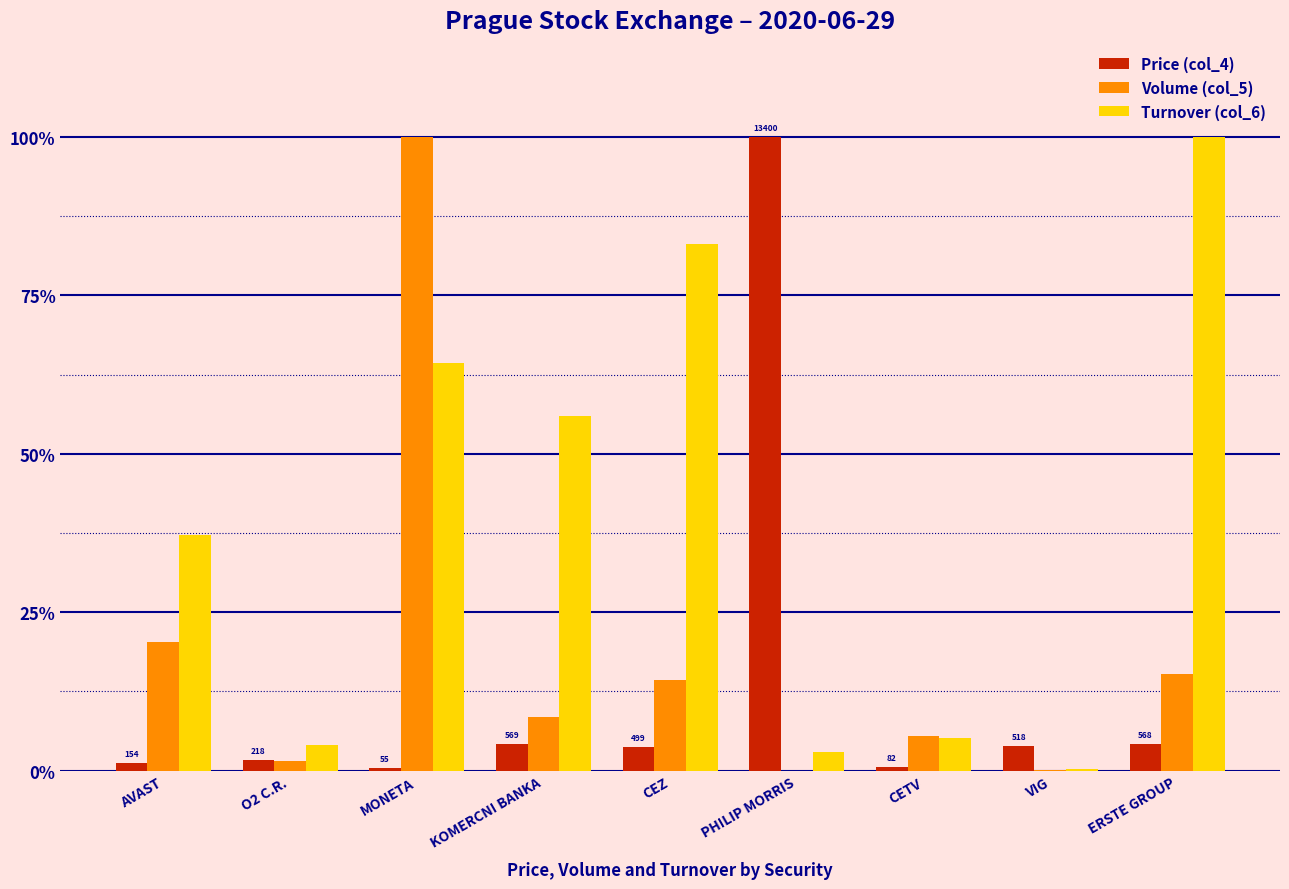

Where does the Turnover (col_6) series first go above 37?

AVAST